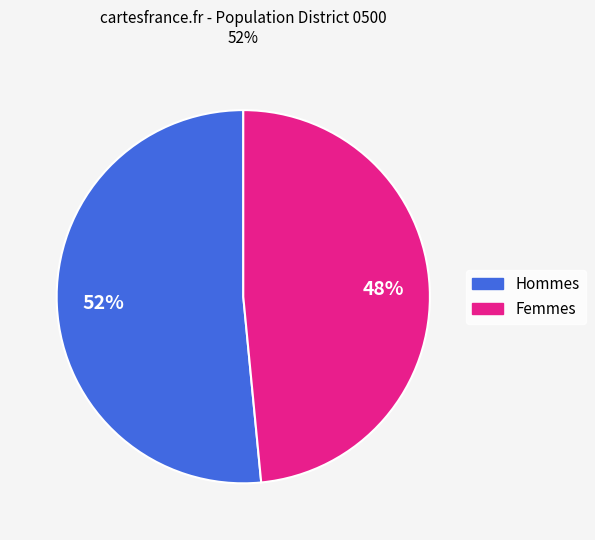

How many slices are in this pie chart?

2